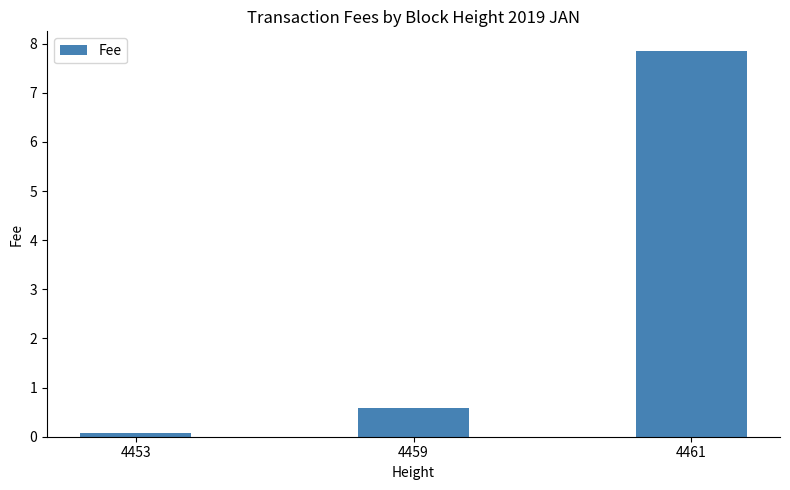

What is the change in value from 4459 to 4461?

+7.3